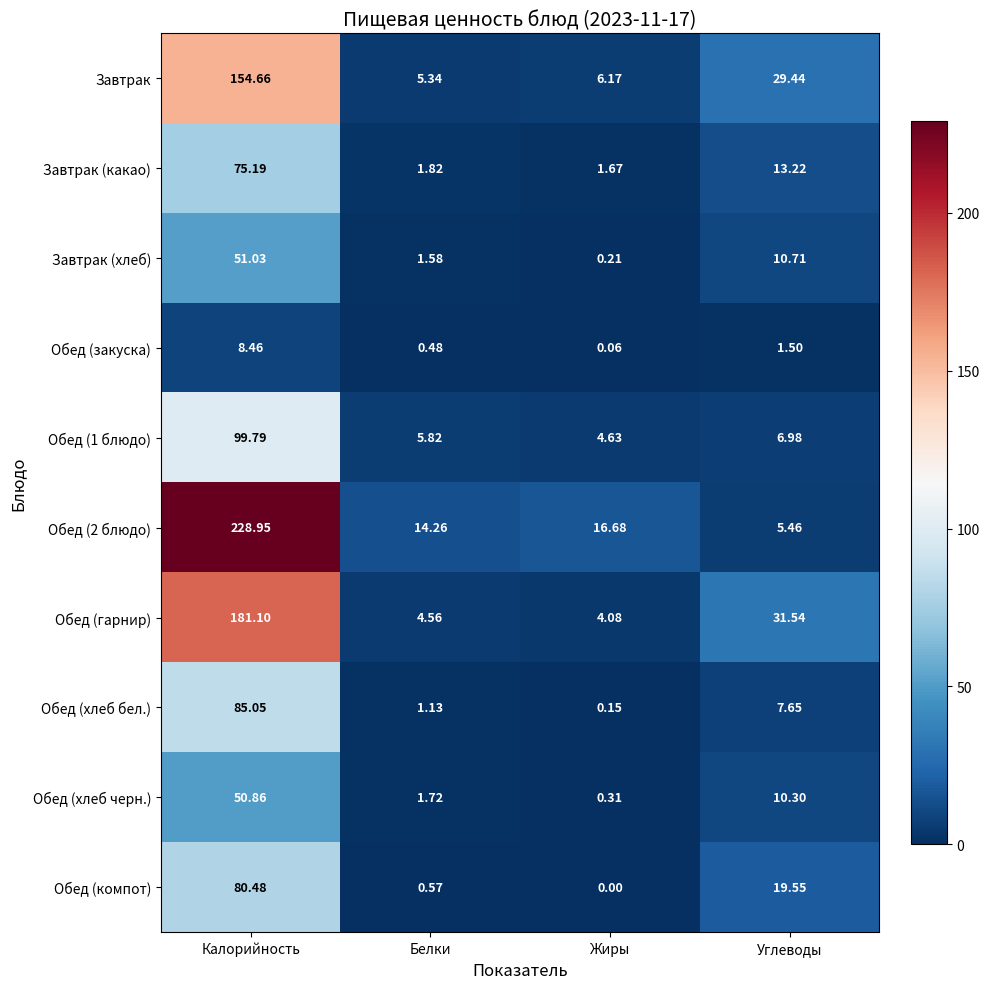

At which label does Завтрак first exceed 29?

Калорийность